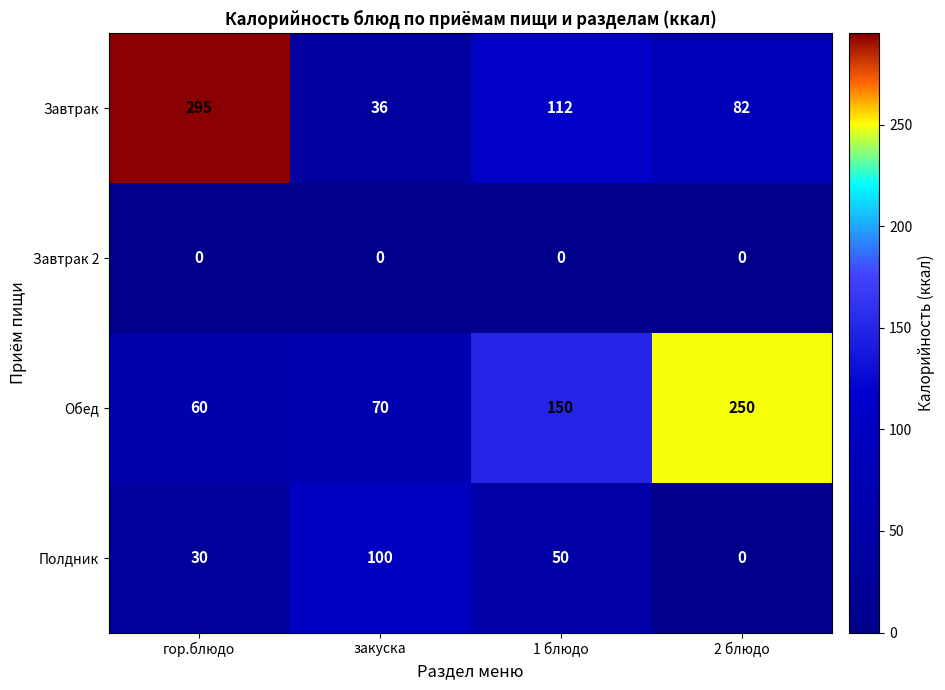

Count the Завтрак values in the range 82 to 295.

3